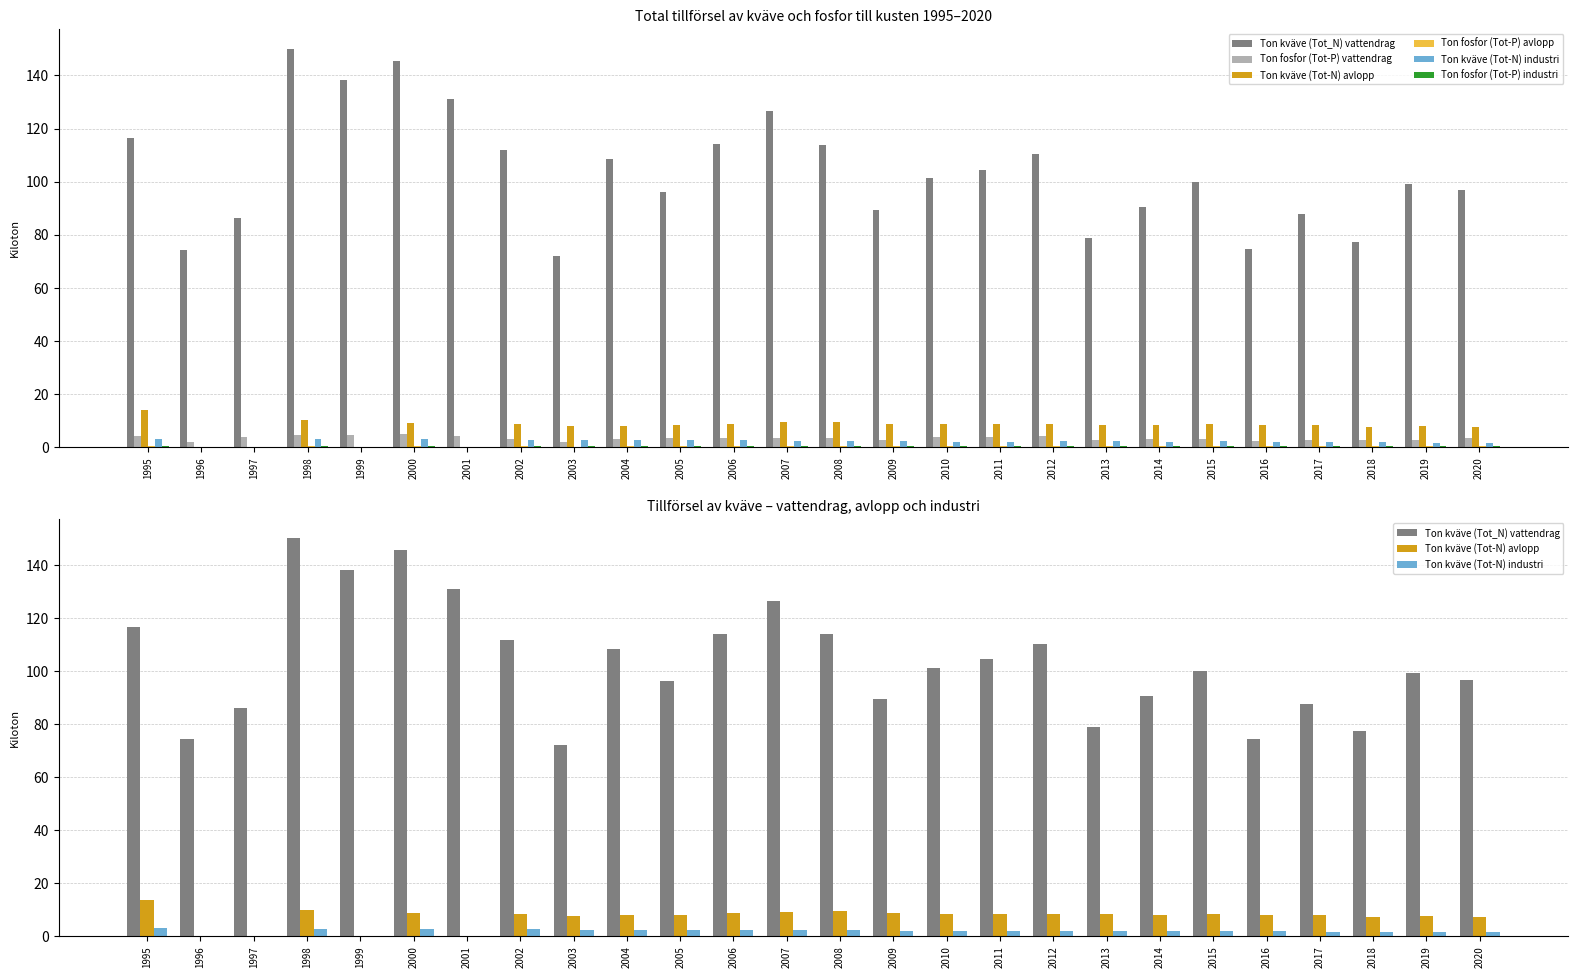

Where does the Ton fosfor (Tot-P) vattendrag series first go above 3?

1995